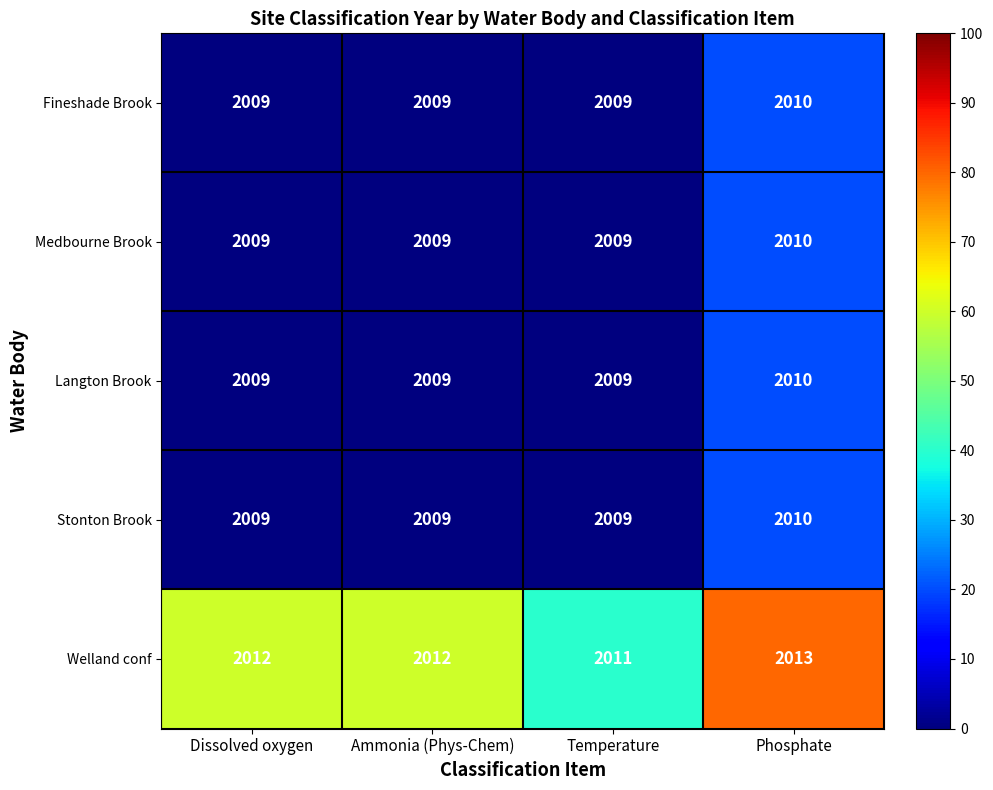

Reading left to right, list all the values displayed in this chart.

Fineshade Brook: 2009	2009	2009	2010
Medbourne Brook: 2009	2009	2009	2010
Langton Brook: 2009	2009	2009	2010
Stonton Brook: 2009	2009	2009	2010
Welland conf: 2012	2012	2011	2013